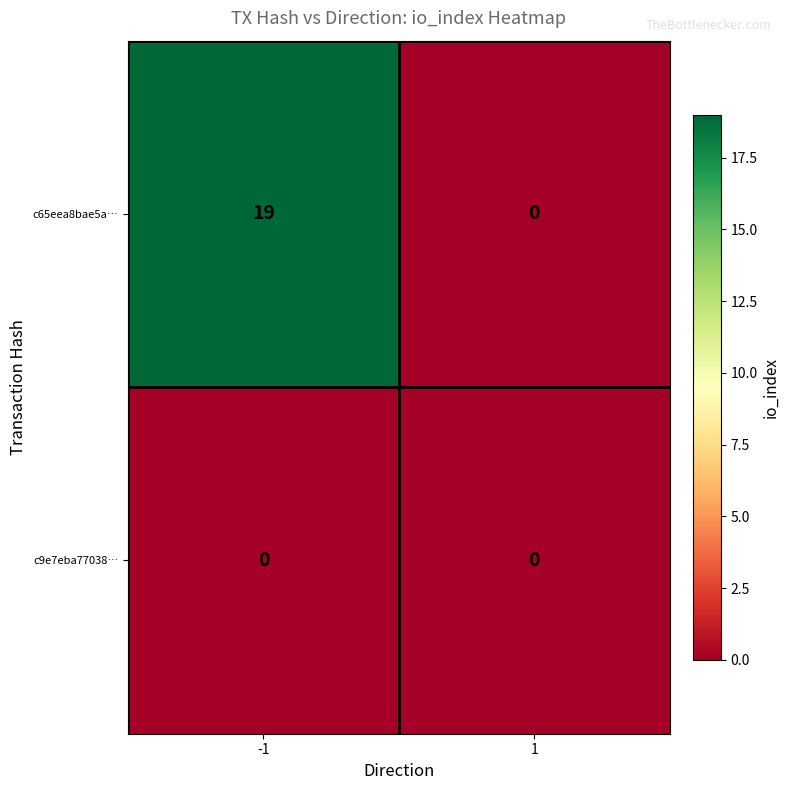

Which series changed the most between -1 and 1?

c65eea8bae5a…